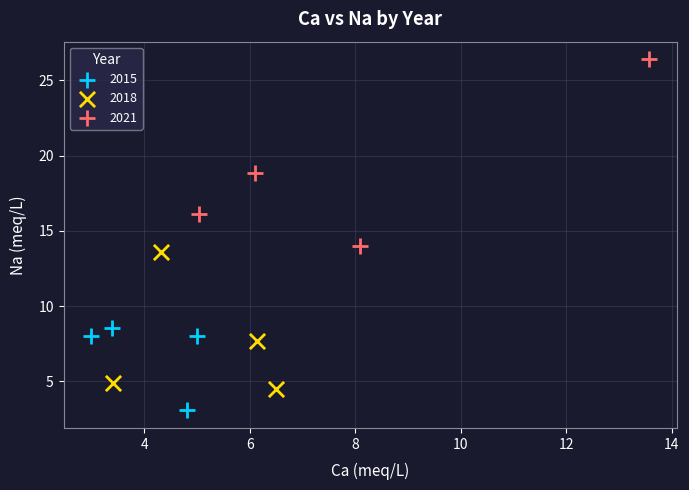

Which series has the widest spread of Y values?

2021